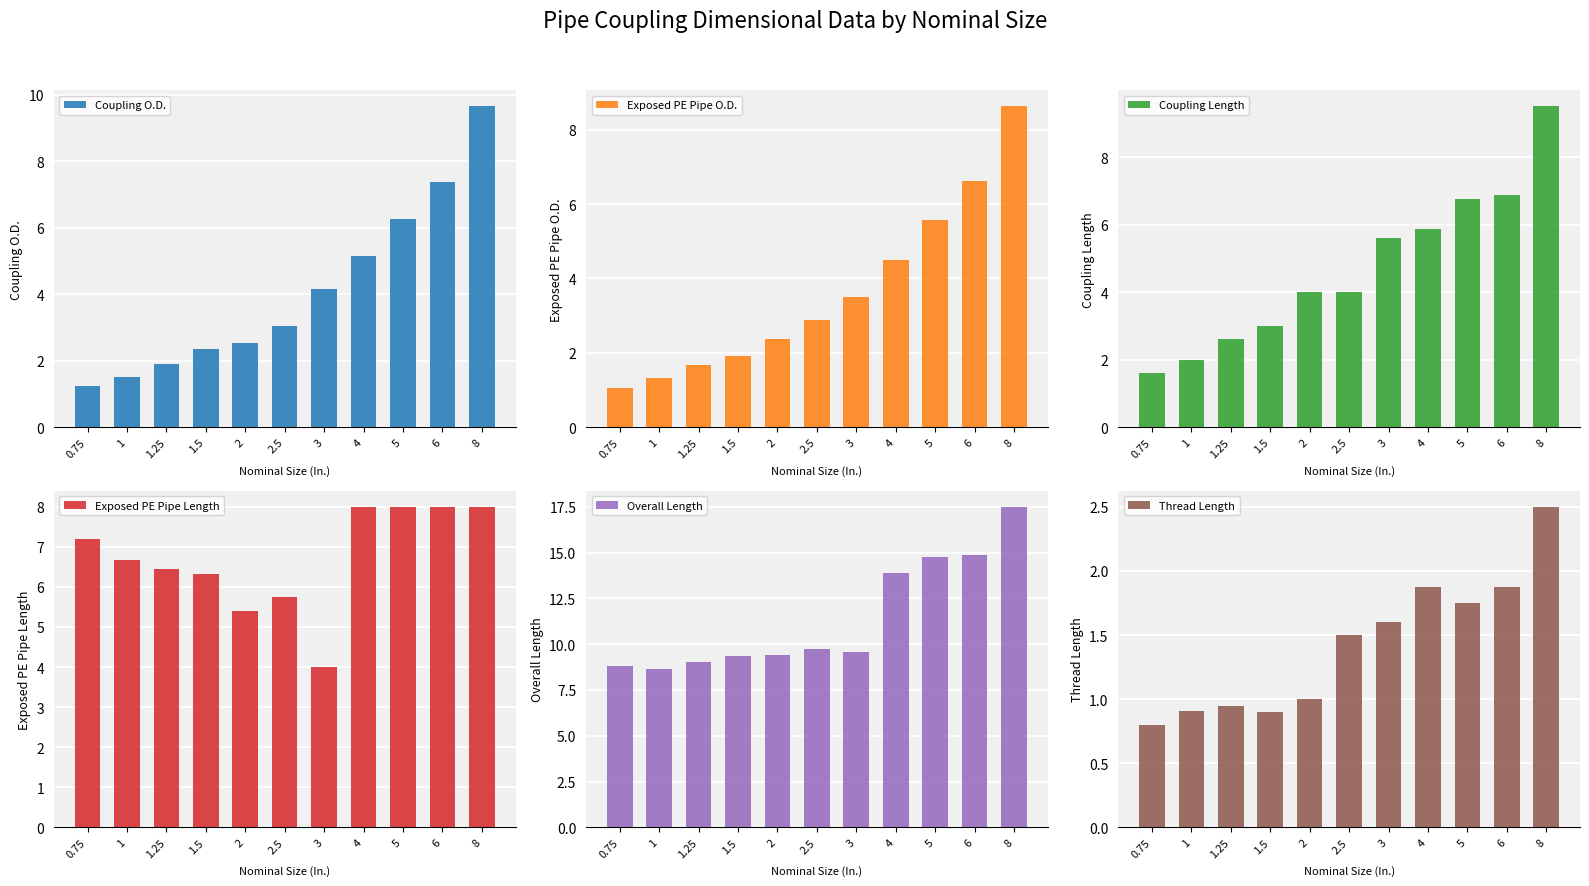

The value of Thread Length at 1.25 is 1.6. True or false?

False